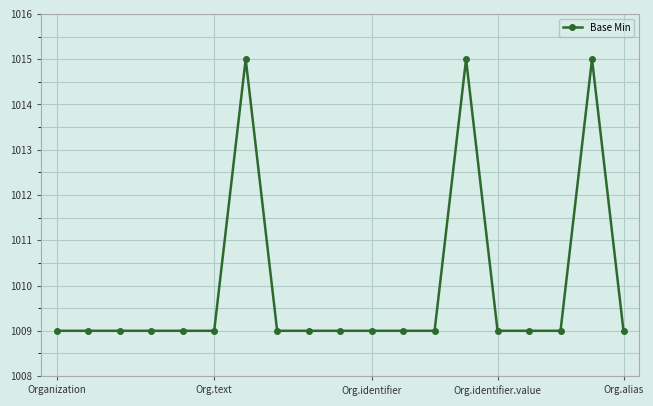

What is the average value?

1010